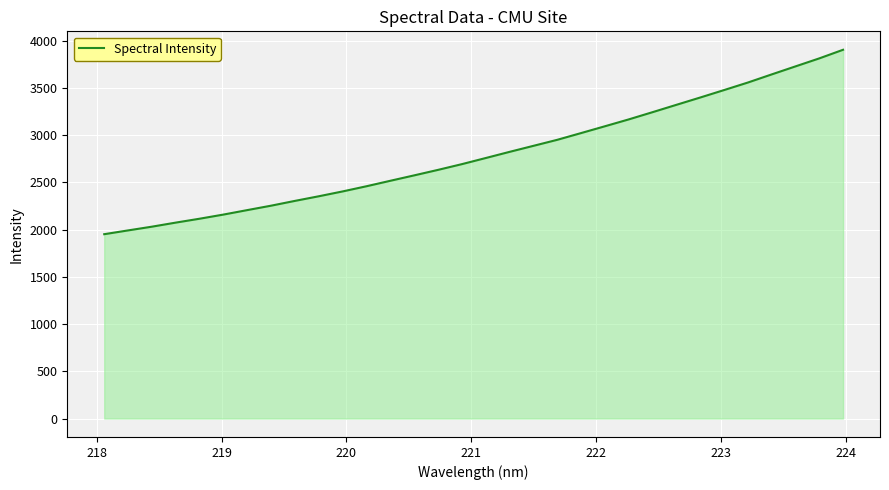

What is the maximum value shown in the chart?

3903.9